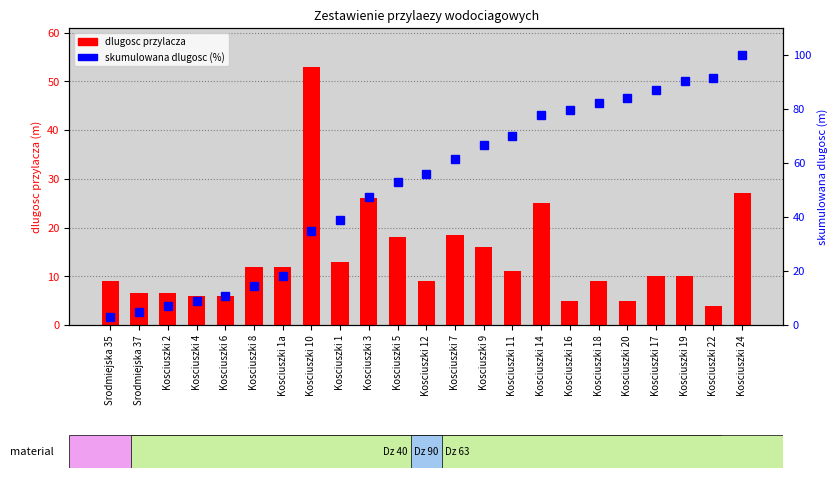

What is the value of the skumulowana dlugosc (%) bar at the 16th from the left?

78.0